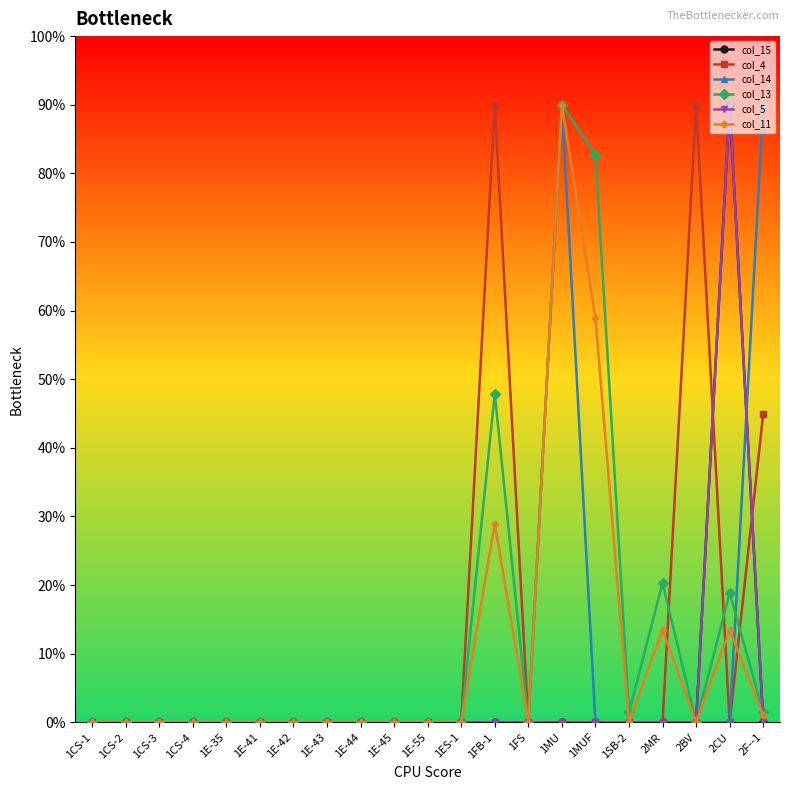

Does the chart have visible grid lines?

No